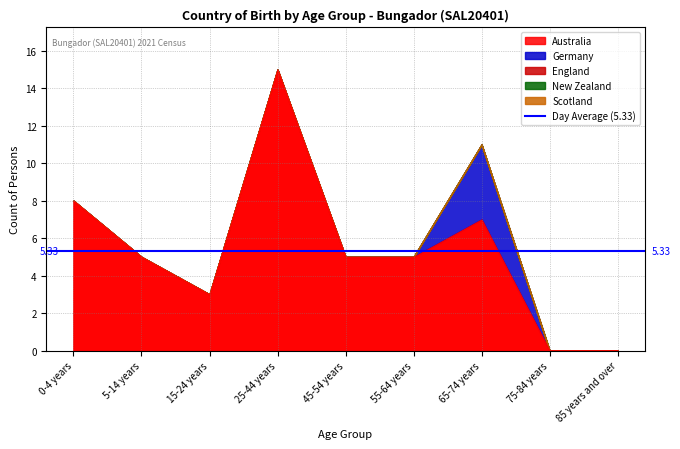

What position from the right is 65-74 years?

3